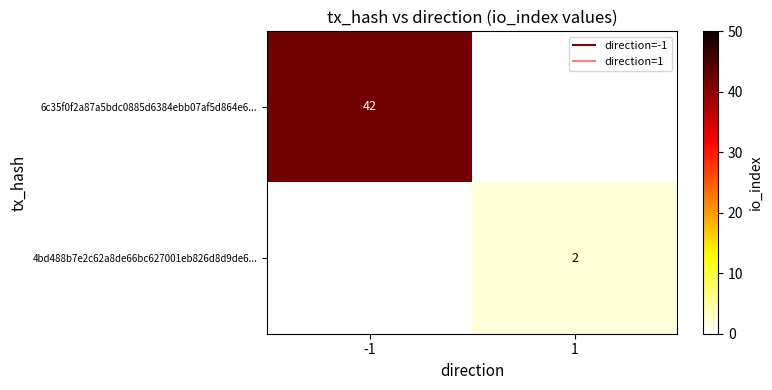

What is the spread (max minus min) of values at -1?

42